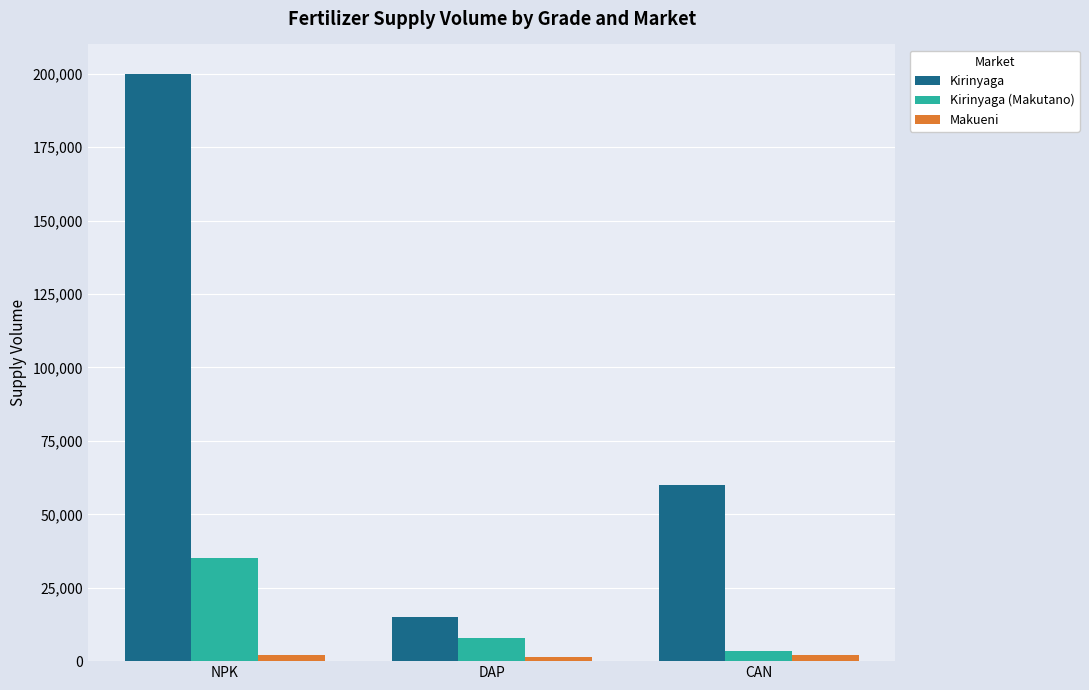

At which label does Kirinyaga reach its peak?

NPK